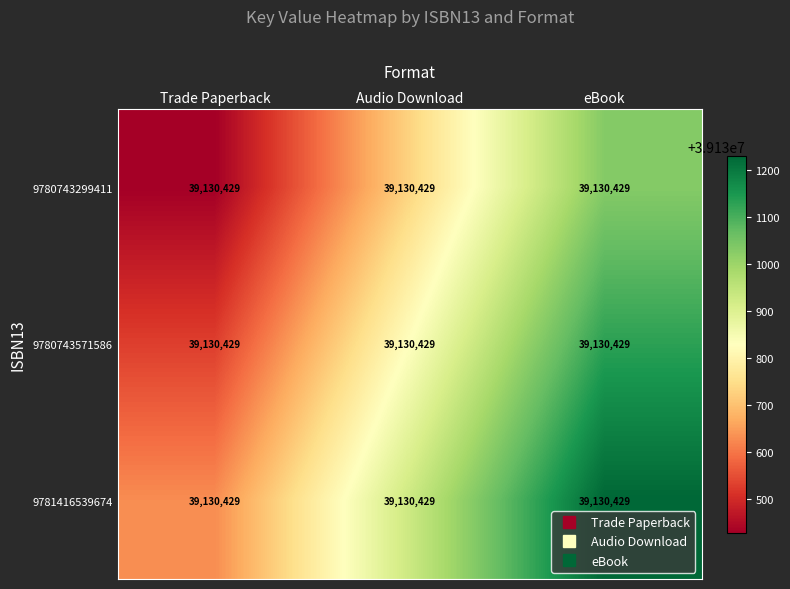

Reading right to left, extract all data points from this chart.

9780743299411: eBook=39130429	Audio Download=39130429	Trade Paperback=39130429
9780743571586: eBook=39130429	Audio Download=39130429	Trade Paperback=39130429
9781416539674: eBook=39130429	Audio Download=39130429	Trade Paperback=39130429